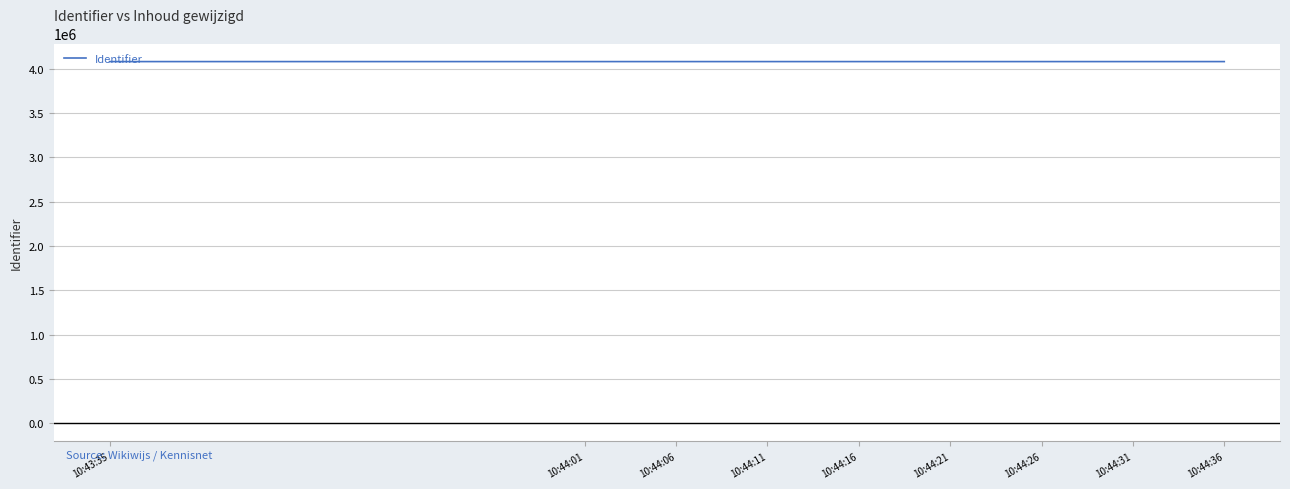

How many series are shown in this chart?

1